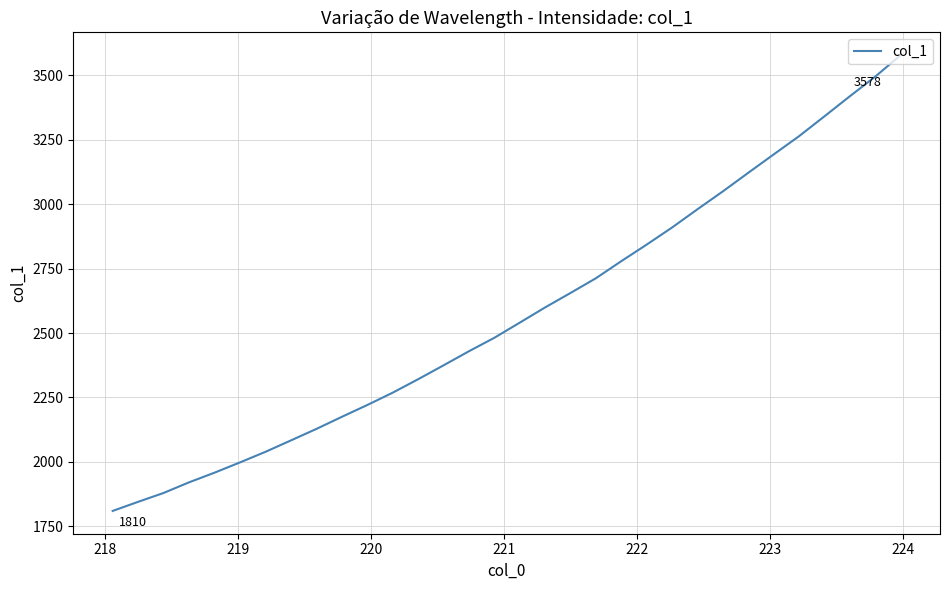

What is the difference between the maximum and minimum values?

1768.9